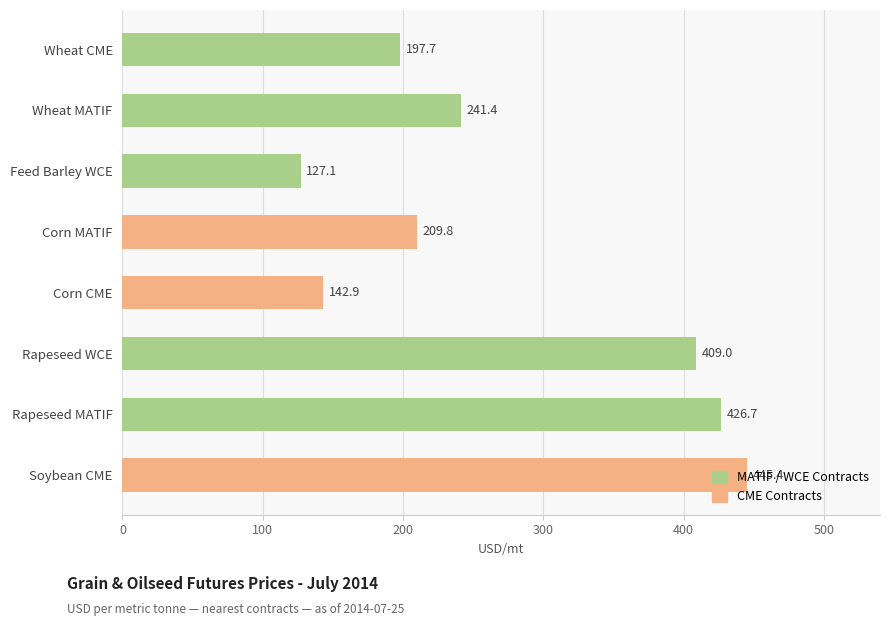

What is the average value?

275.0